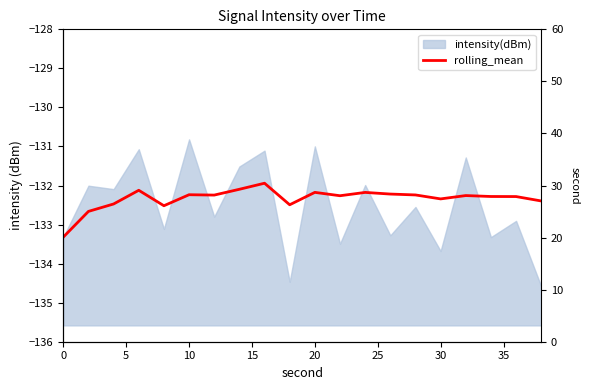

Reading right to left, list all the values displayed in this chart.

-132.4	-132.3	-132.3	-132.3	-132.3	-132.2	-132.2	-132.2	-132.3	-132.2	-132.5	-131.9	-132.1	-132.2	-132.2	-132.5	-132.1	-132.5	-132.7	-133.3